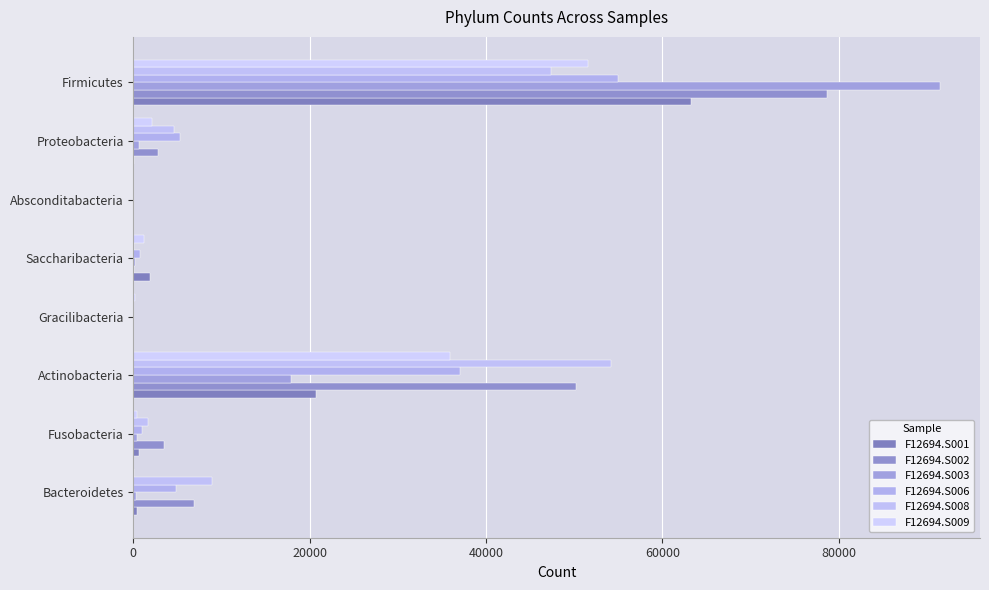

How many categories are shown in the chart?

8